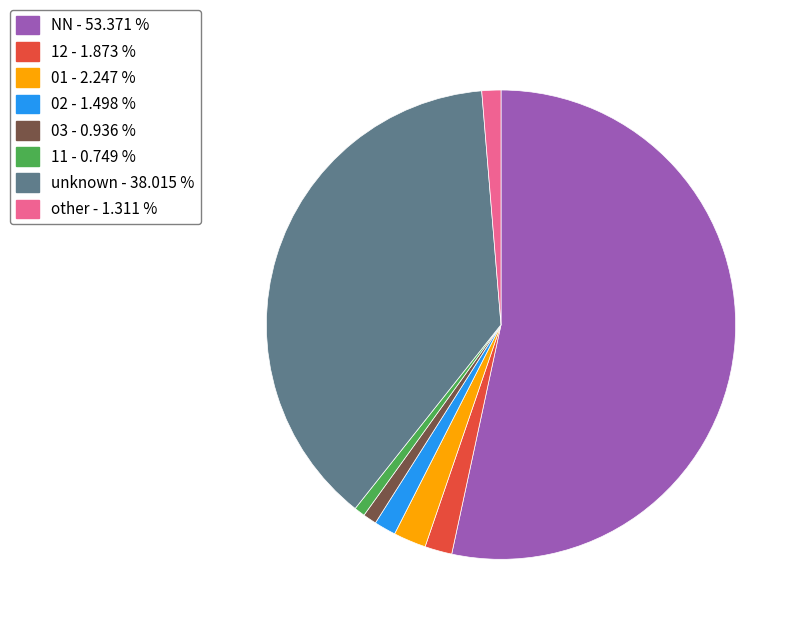

Is there any slice that represents more than half of the pie?

Yes